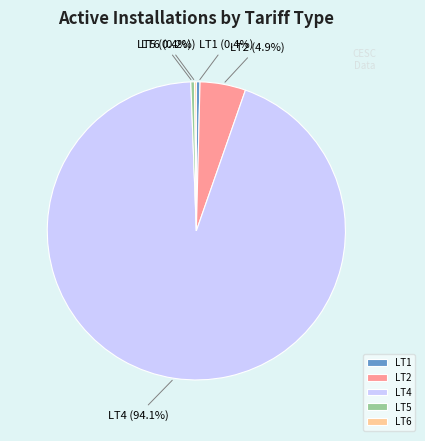

Is LT4 (94.1%) the majority of the pie?

Yes